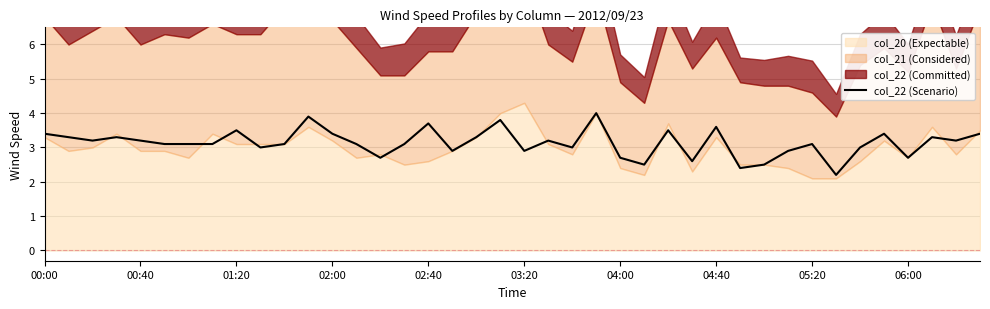

At which label does the data first exceed 3?

00:00